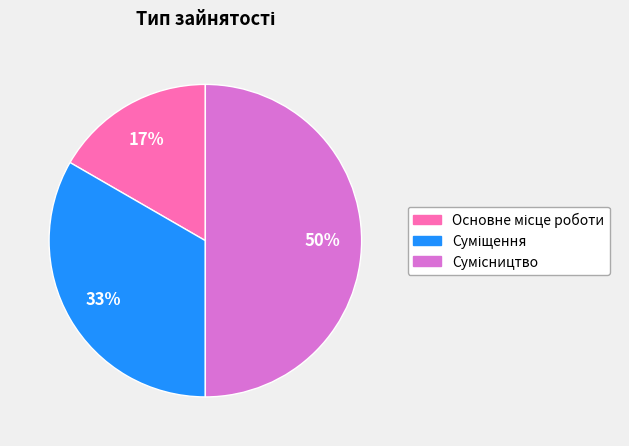

To the nearest percent, what is the difference between the largest and smallest slice percentages?

33%